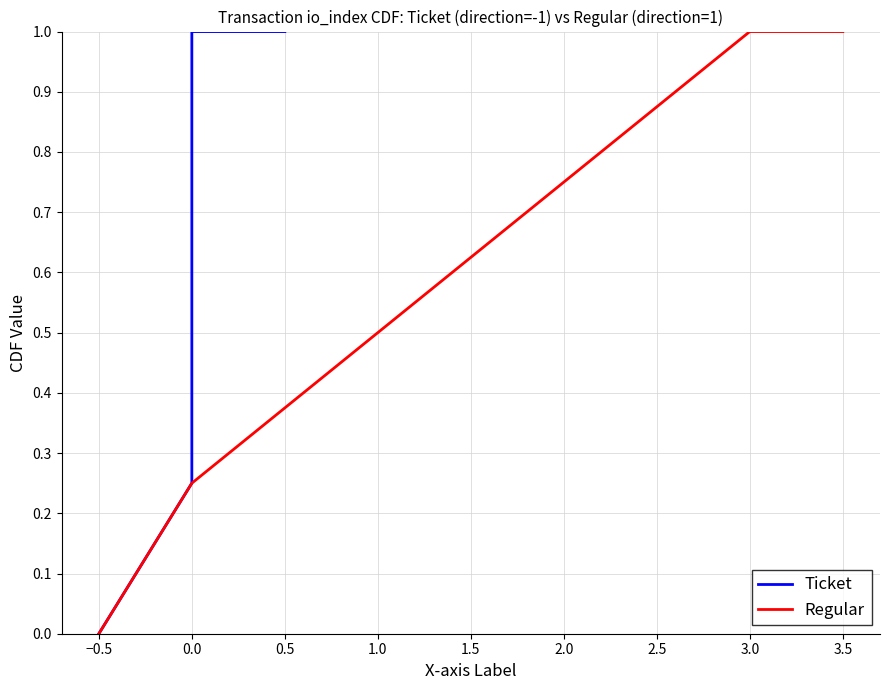

What is the difference between the second highest and minimum values in the Ticket series?

1.0